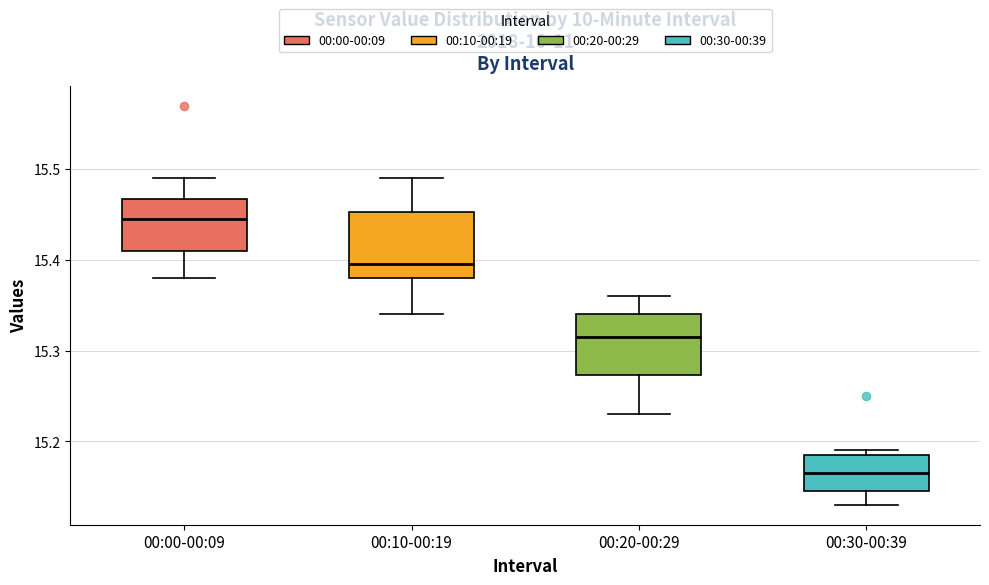

Reading left to right, transcribe this box plot: for each box, give where its median line is, the range the box spans, and where its two whiskers end, as read against the y-axis. The values are not printed on the chart, so give them approximately, as read against the axis.

00:00-00:09: median 15.45, box 15.41 to 15.47, whiskers 15.38 to 15.49
00:10-00:19: median 15.40, box 15.38 to 15.45, whiskers 15.34 to 15.49
00:20-00:29: median 15.32, box 15.27 to 15.34, whiskers 15.23 to 15.36
00:30-00:39: median 15.17, box 15.15 to 15.19, whiskers 15.13 to 15.19 (just above the box's upper edge)